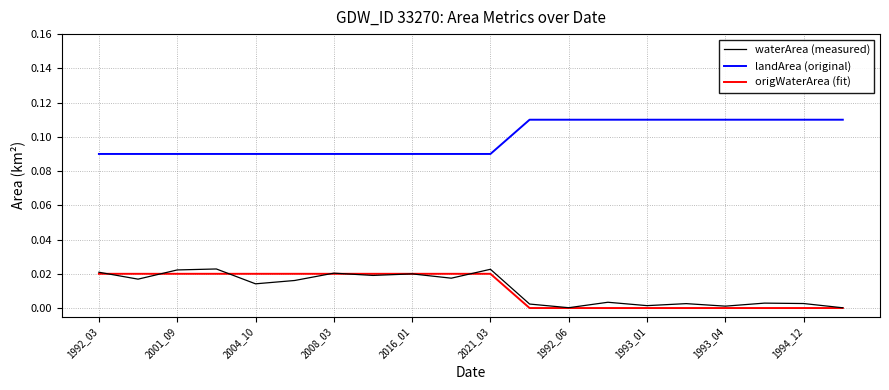

True or false: waterArea (measured) and landArea (original) intersect in this chart.

False